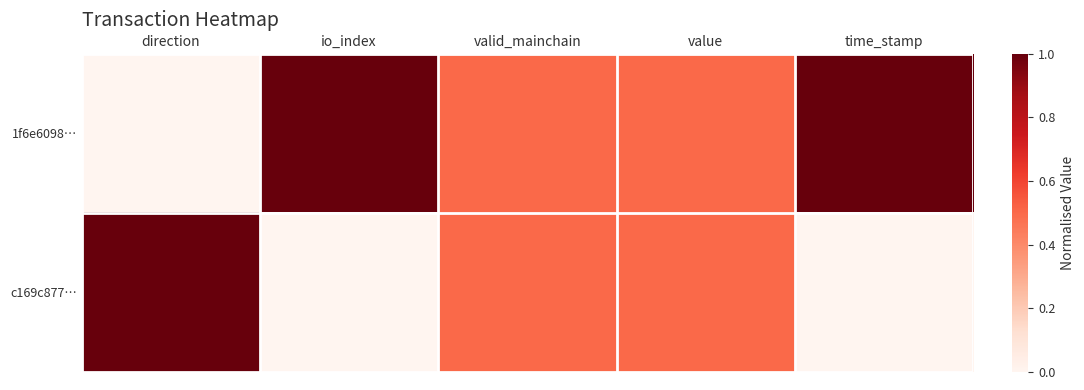

How many distinct data groups are displayed?

2